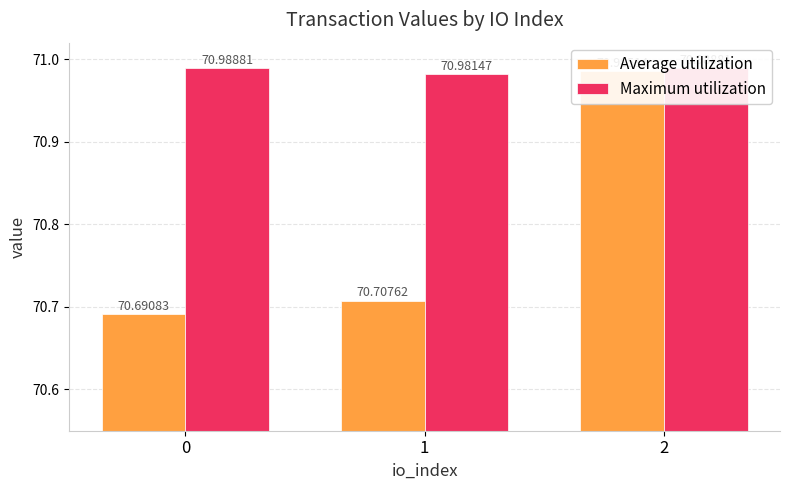

List the labels in order of Average utilization value, largest first.

2, 1, 0